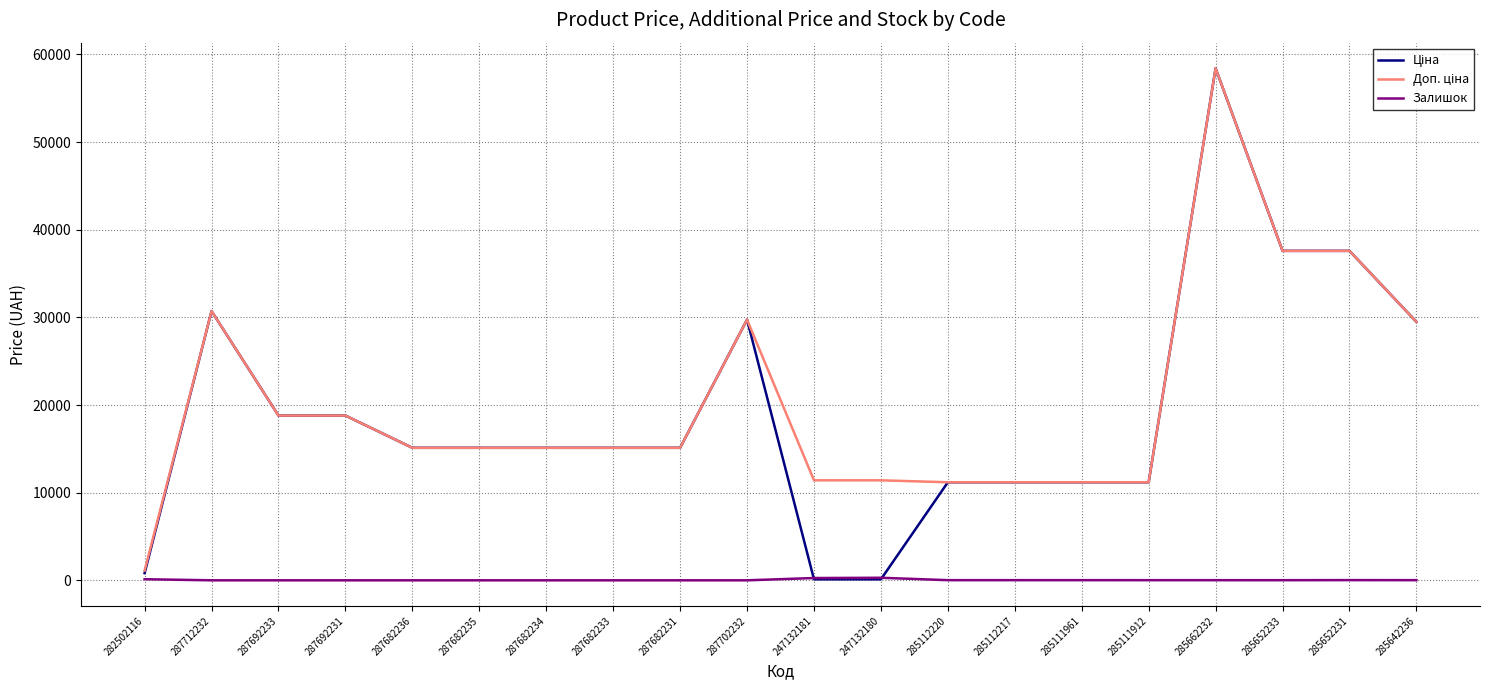

What is the spread (max minus min) of values at 287682235?

15120.0